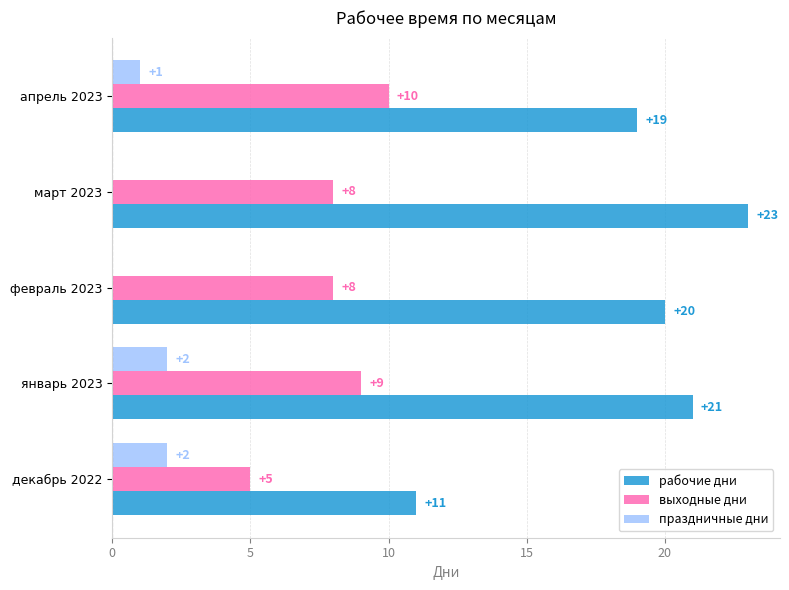

At which category is the sum across all series the highest?

январь 2023